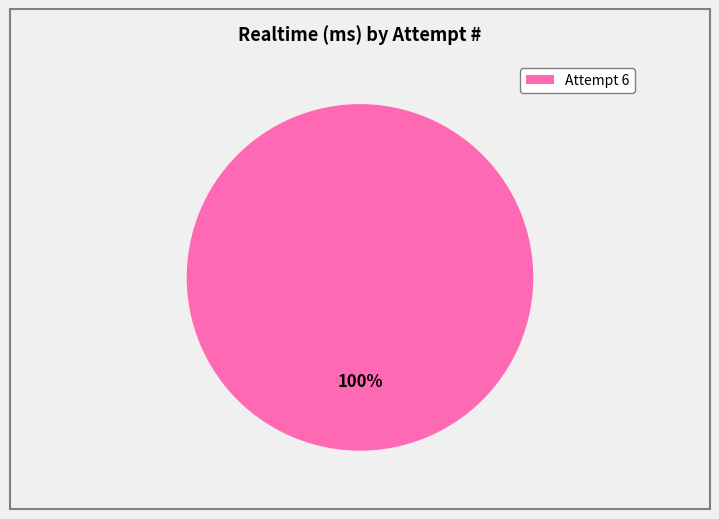

What is the majority slice?

Attempt 6